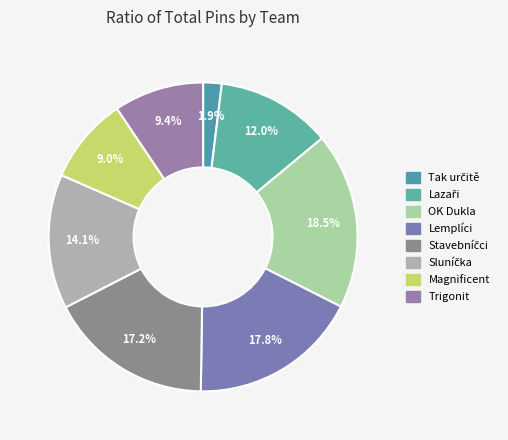

Which category has the smallest portion of the pie?

Tak určitě